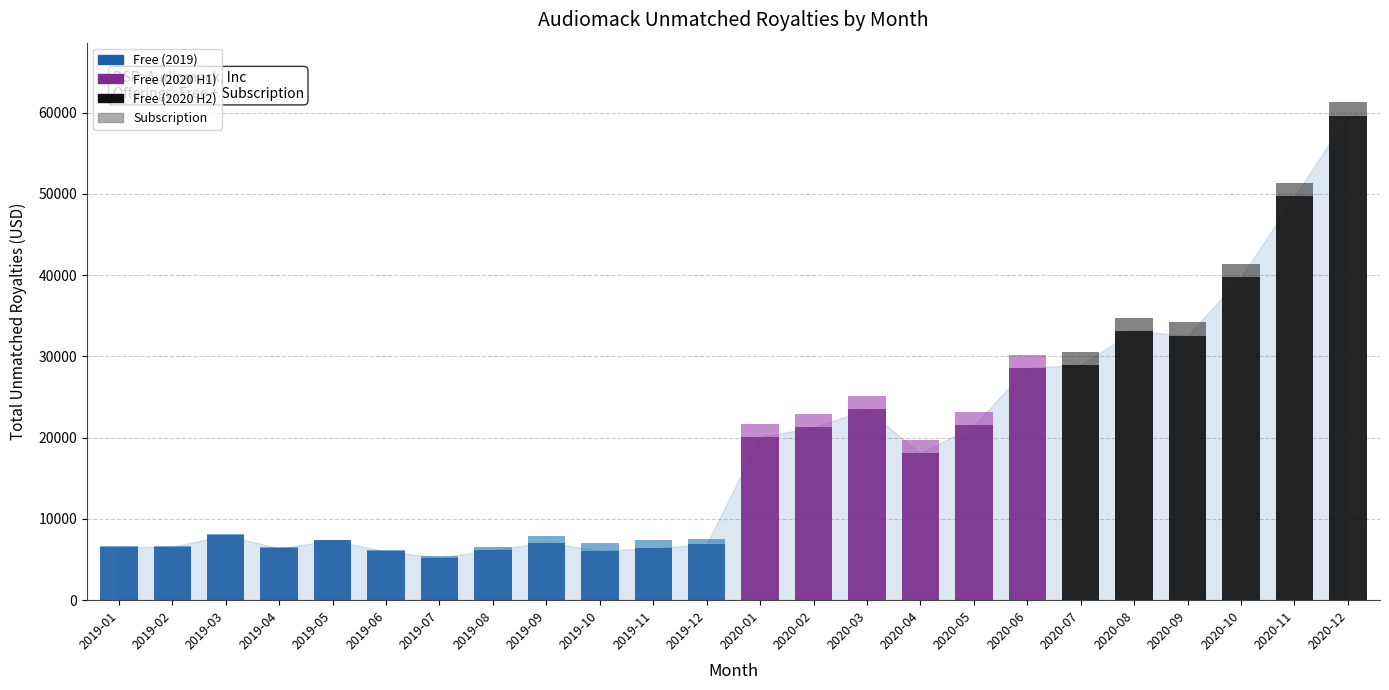

Does the chart contain stacked bars?

Yes